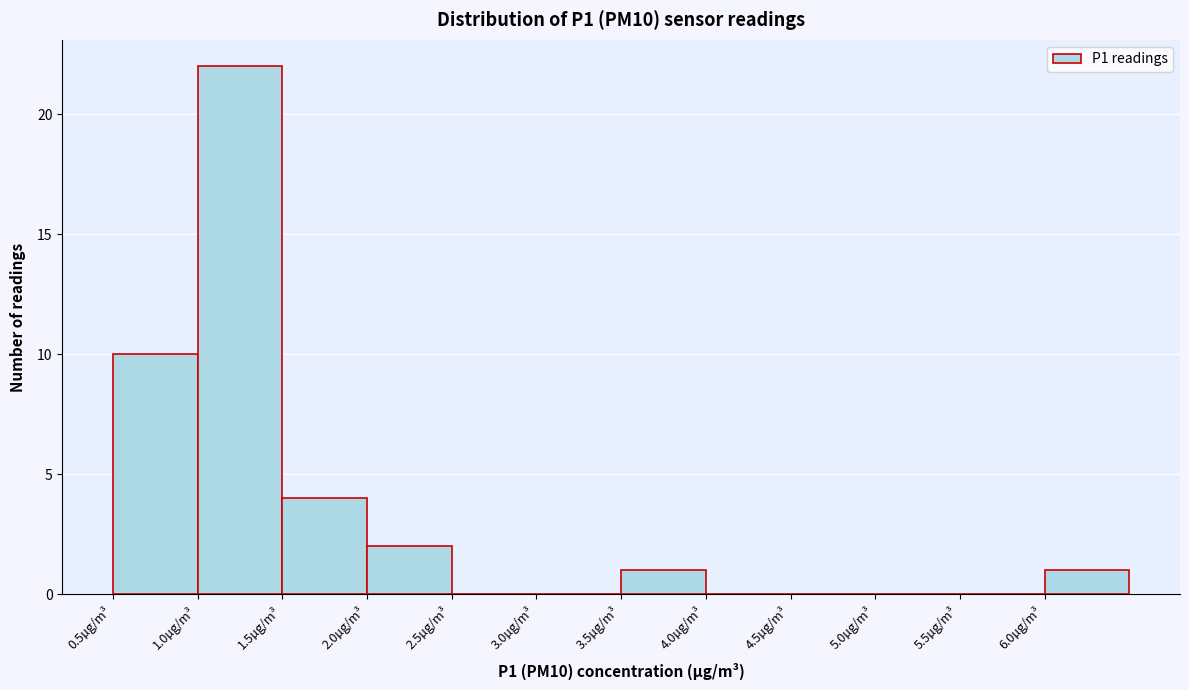

Reading left to right, list every bar in this chart as the range it spans on the x-axis followed by its height. The values are not printed on the chart, so give them approximately, as read against the axis.

0.5 to 1.0: 10
1.0 to 1.5: 22
1.5 to 2.0: 4
2.0 to 2.5: 2
2.5 to 3.0: 0
3.0 to 3.5: 0
3.5 to 4.0: 1
4.0 to 4.5: 0
4.5 to 5.0: 0
5.0 to 5.5: 0
5.5 to 6.0: 0
6.0 to 6.5: 1